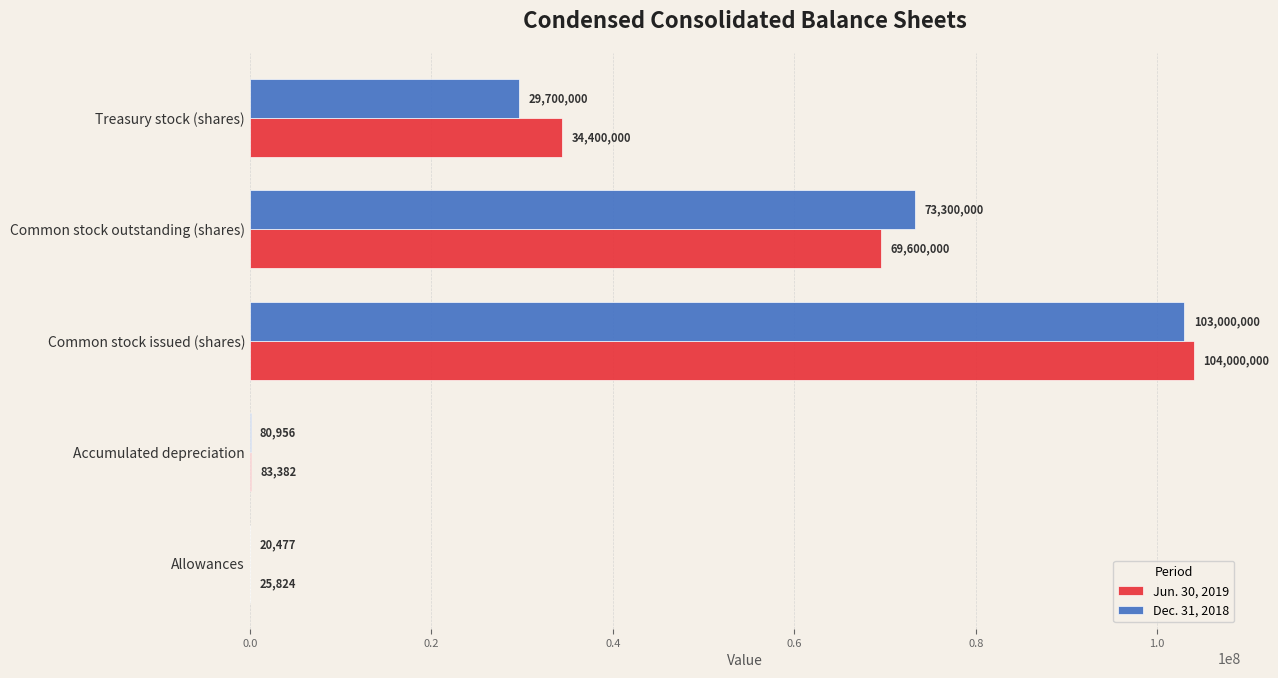

The Jun. 30, 2019 series shows 26666226 at Common stock issued (shares). True or false?

False